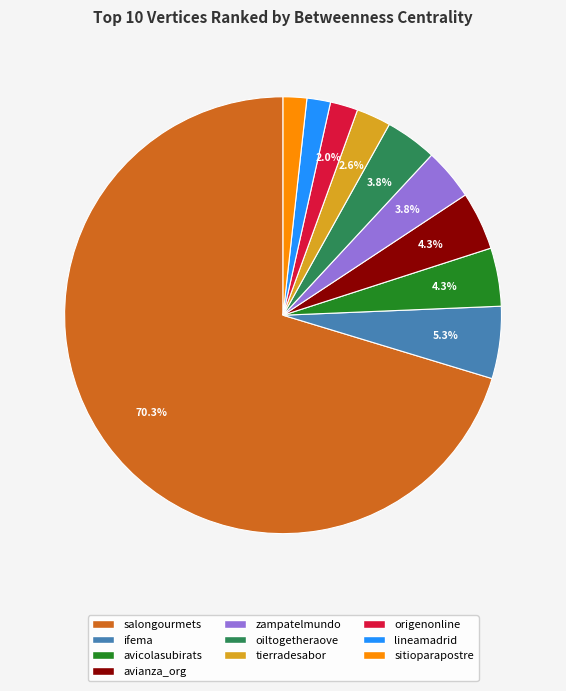

Which category has the biggest portion of the pie?

salongourmets